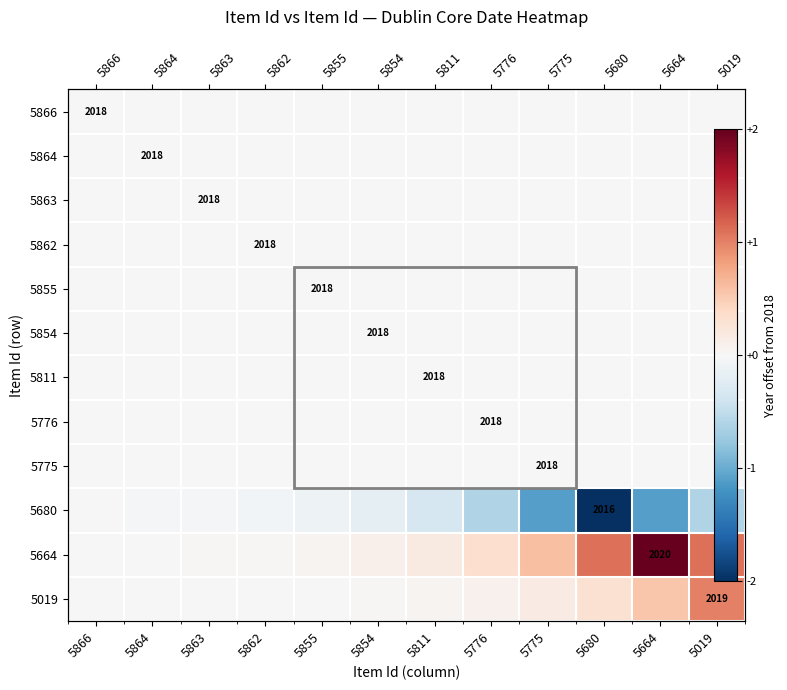

At which label is 5775 closest to 0?

5866